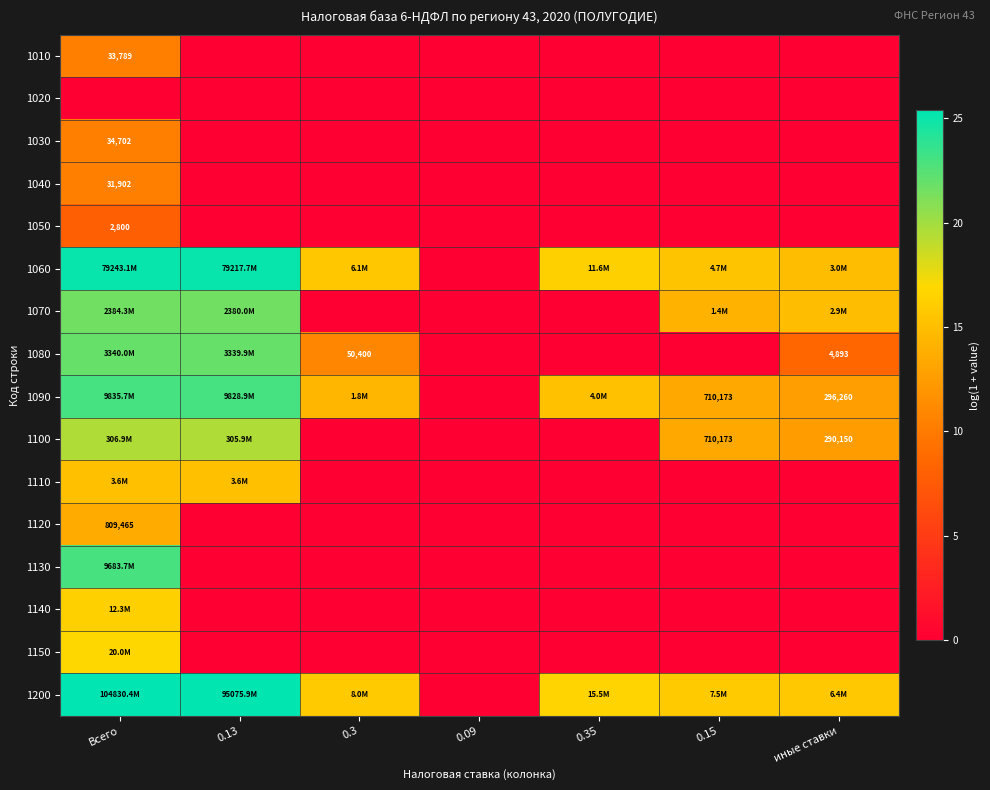

Which label corresponds to the smallest value in the chart?

0.13